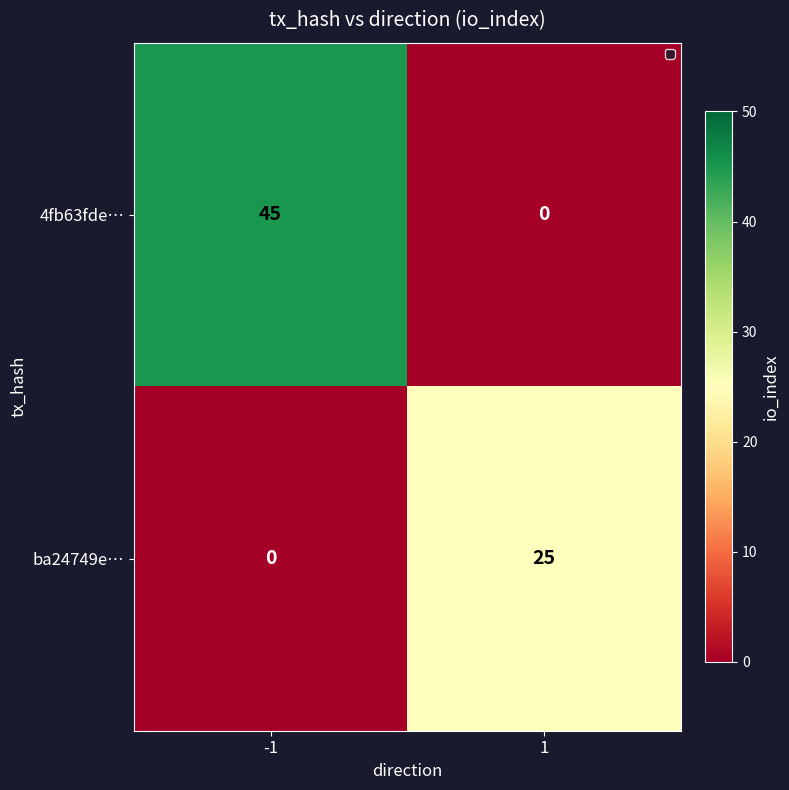

What is the difference between the maximum and minimum values in the ba24749e… series?

25